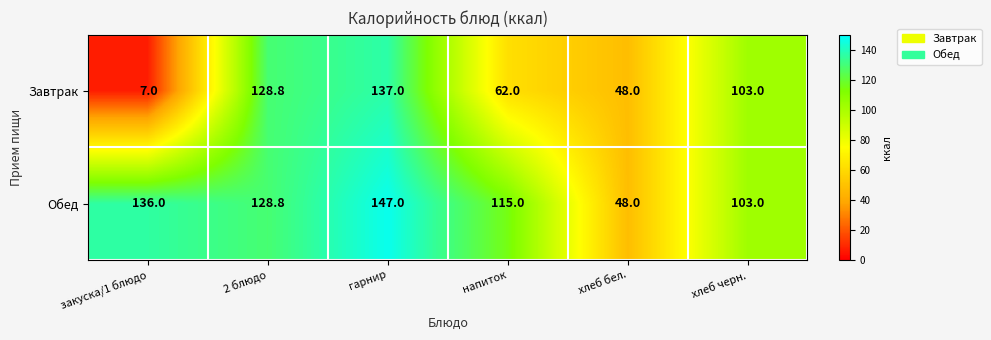

What is the smallest value displayed?

7.0